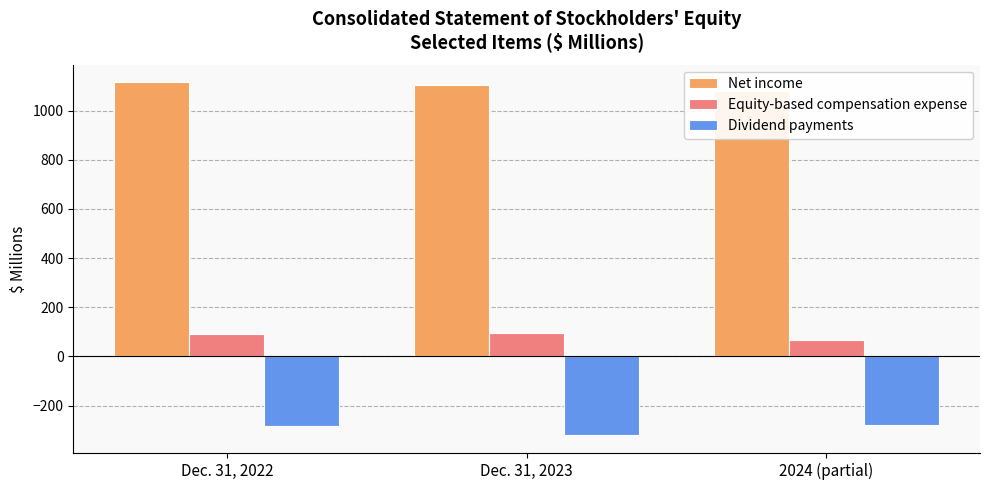

Is it true that Dividend payments equals -417.7 at 2024 (partial)?

False